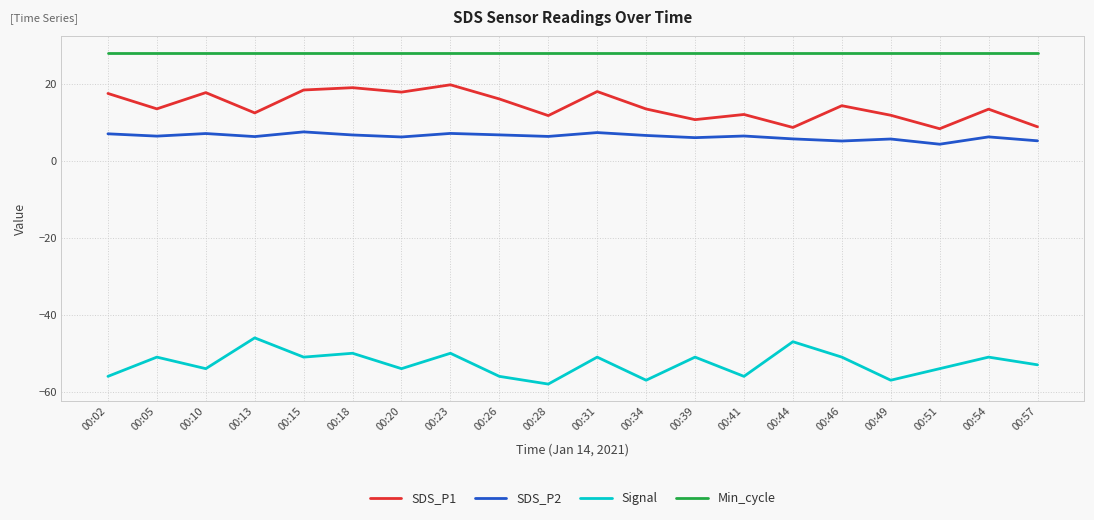

What is the spread (max minus min) of values at 00:26?

84.0